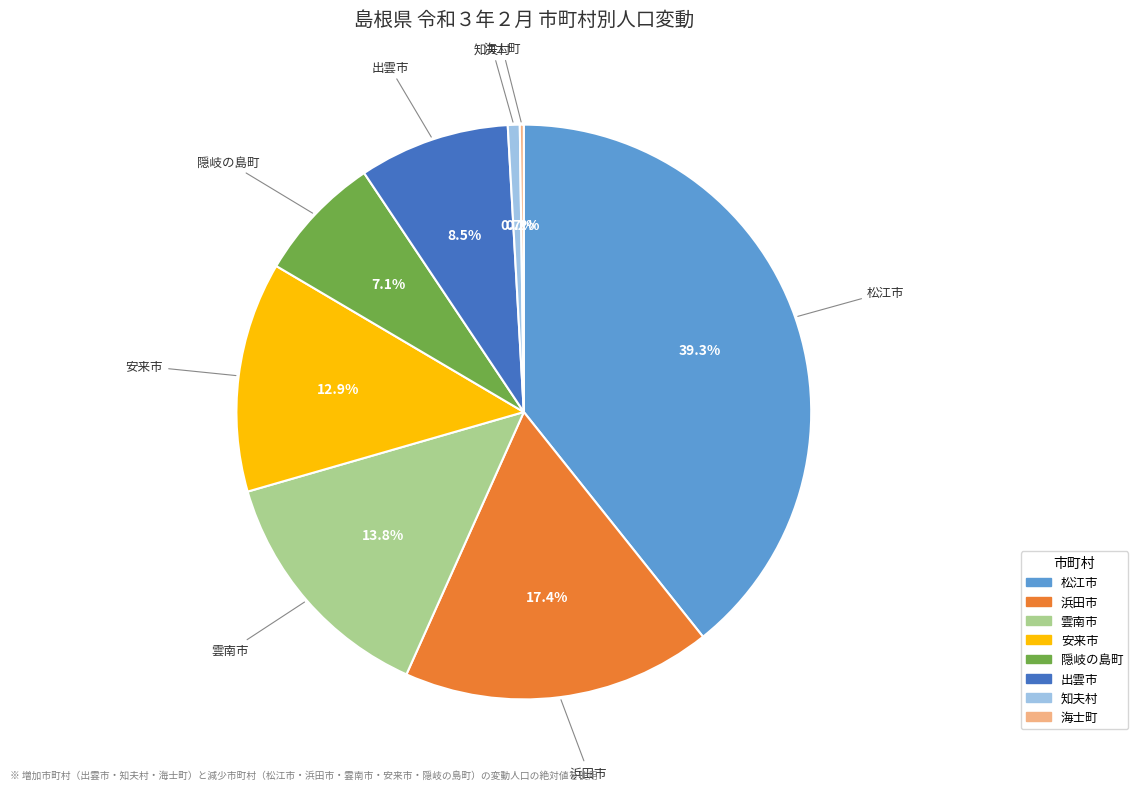

What is the ratio of the value at 松江市 to the value at 浜田市?

2.3